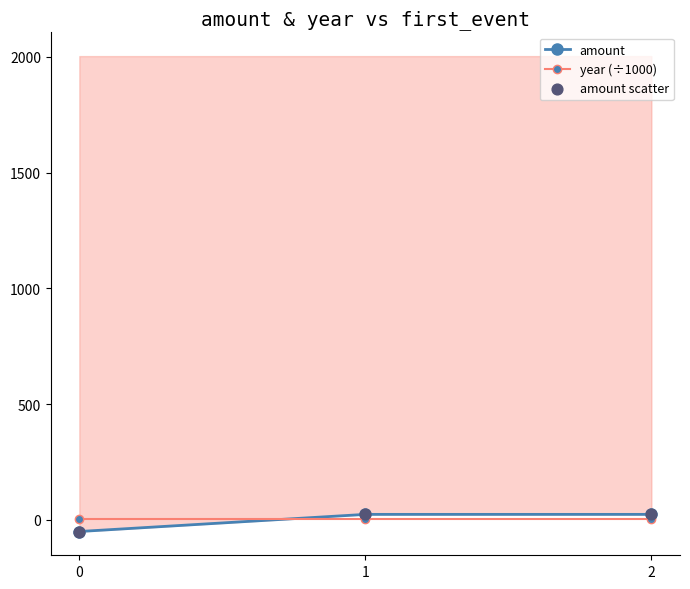

Which series has the largest total across all categories?

year (÷1000)